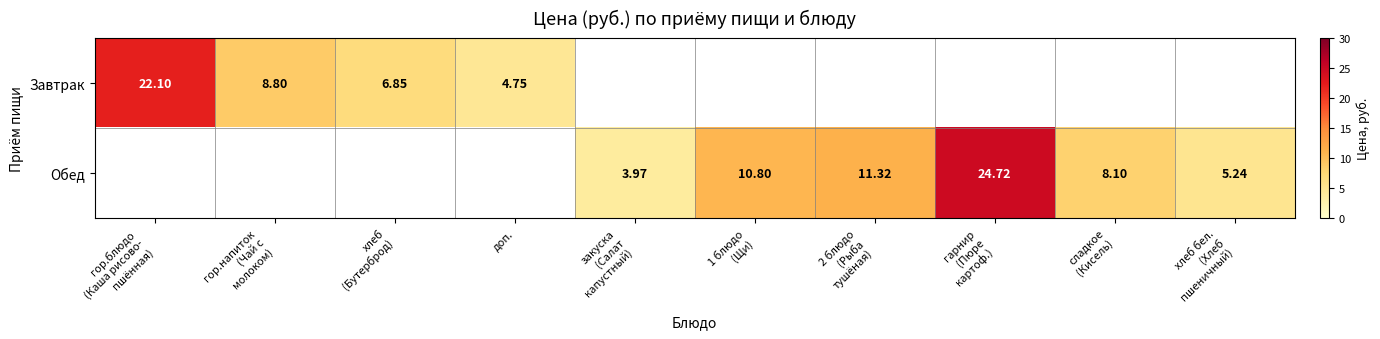

At which category is the sum across all series the highest?

гарнир
(Пюре
картоф.)